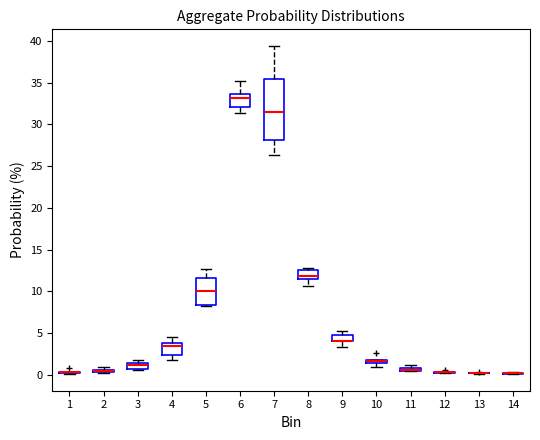

Where is the lower edge of the box at x = 5 on the y-axis? The values are not printed on the chart, so give them approximately, as read against the axis.

8.5